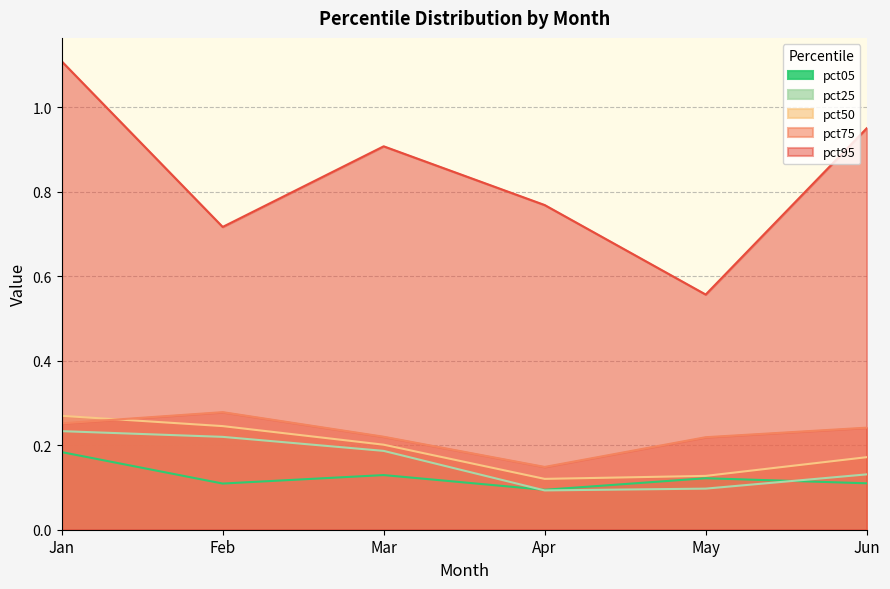

What is the total value across all series at Mar?

1.6